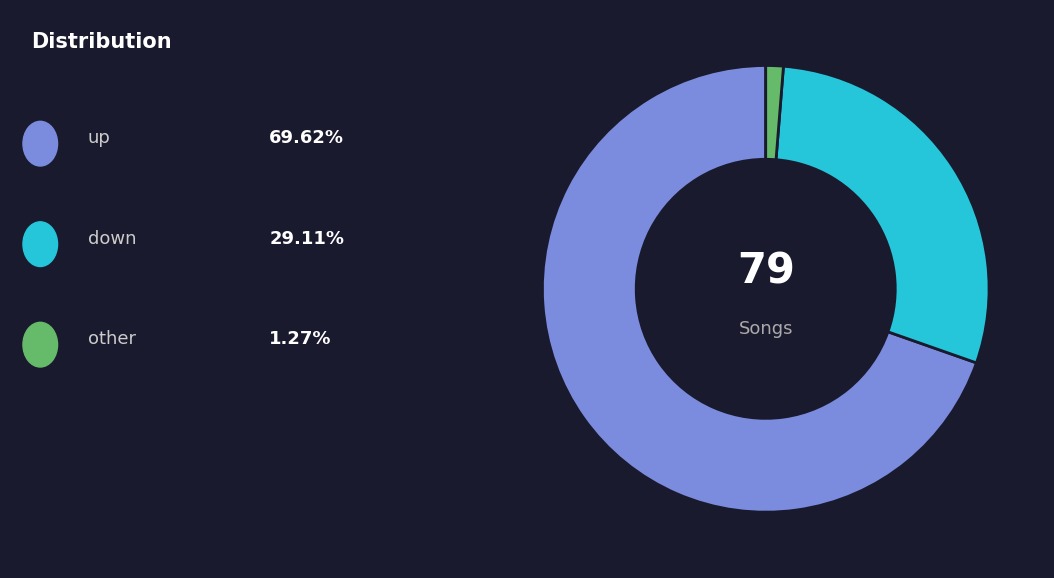

Count the number of slices in the pie.

3